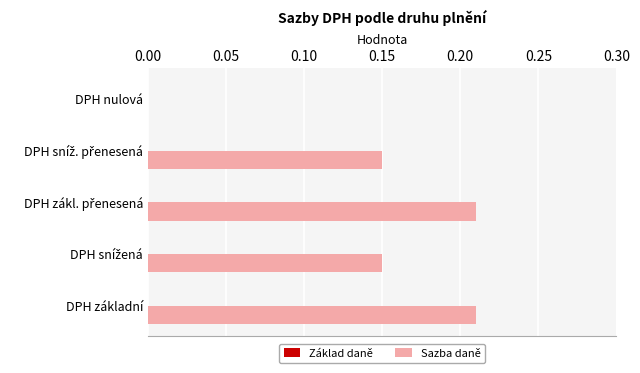

Is it true that the value at DPH nulová is 0.1?

False